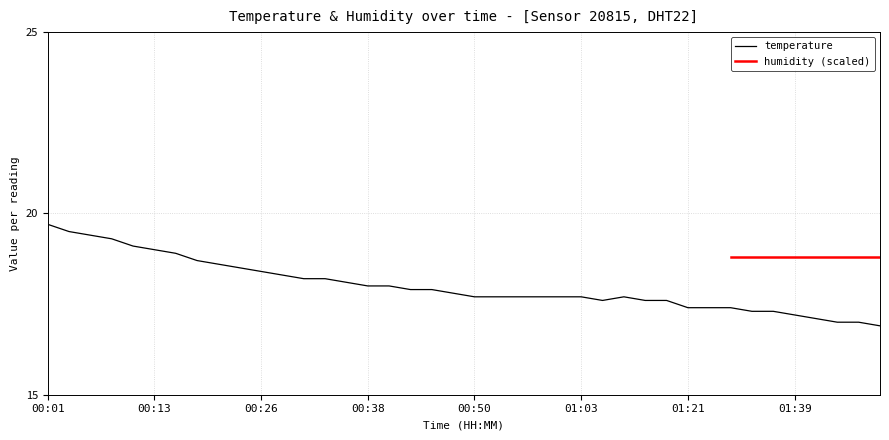

How many interior local valleys (lower than both neighbors) does the data have?

1